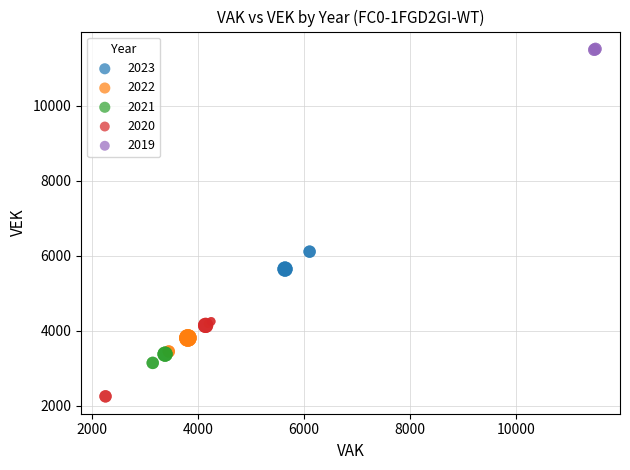

Which series has the widest spread of Y values?

2020